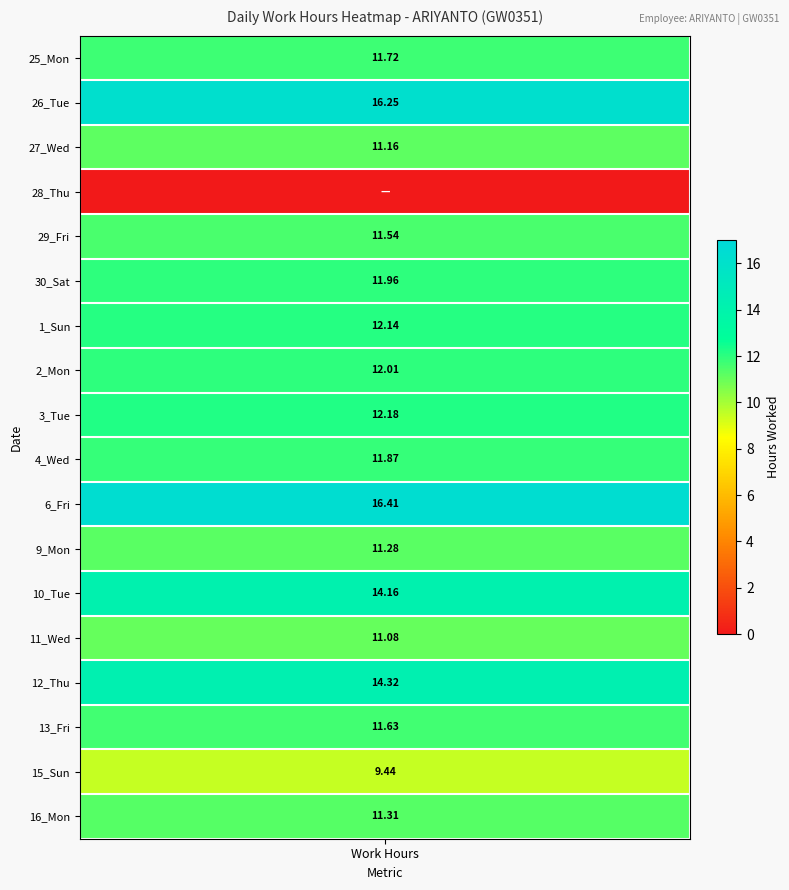

The value of 28_Thu at 2 is 0.0. True or false?

True